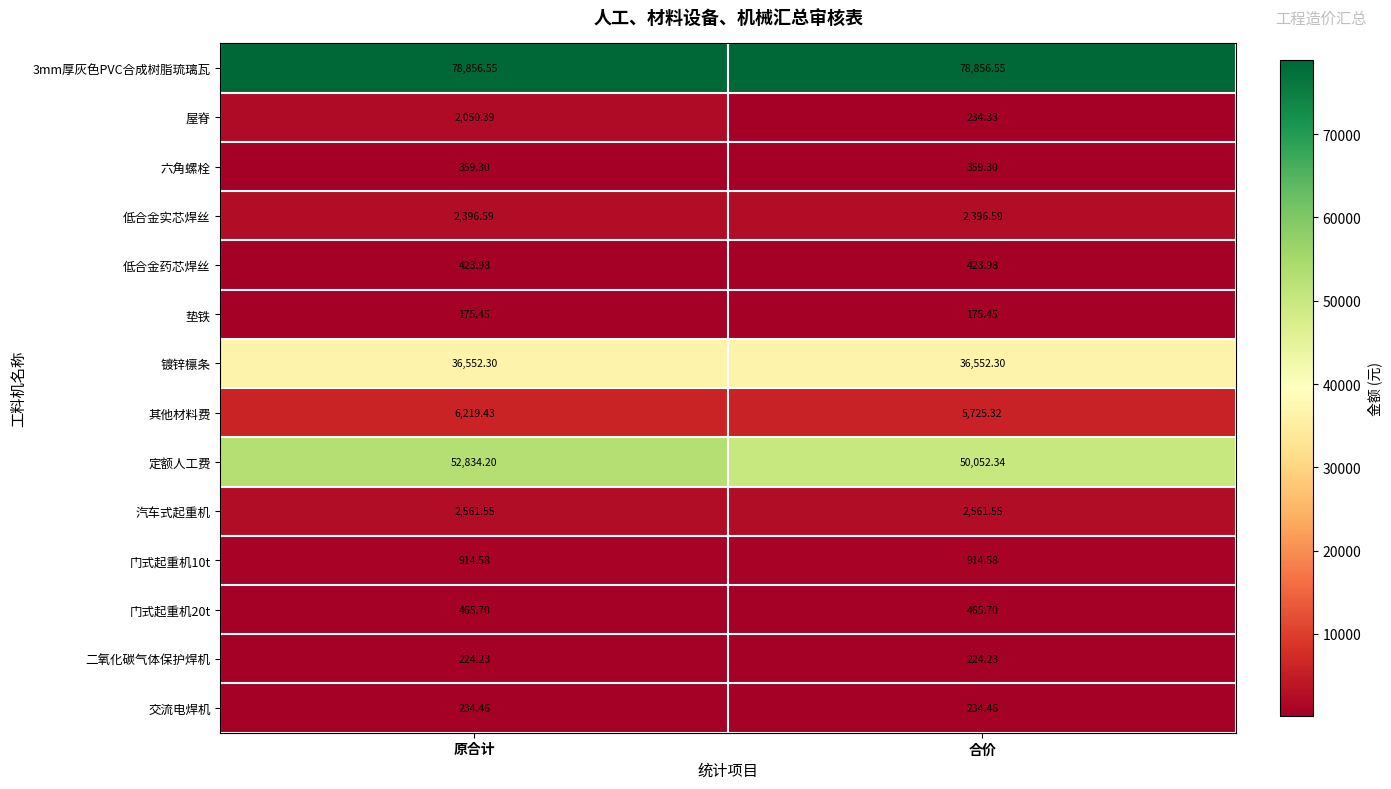

Is the value of 垫铁 at 原合计 greater than the value of 镀锌檩条 at 合价?

No